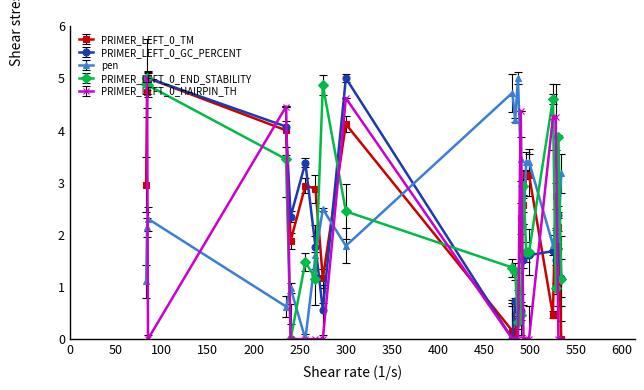

How many positive values does the PRIMER_LEFT_0_GC_PERCENT series have?

19